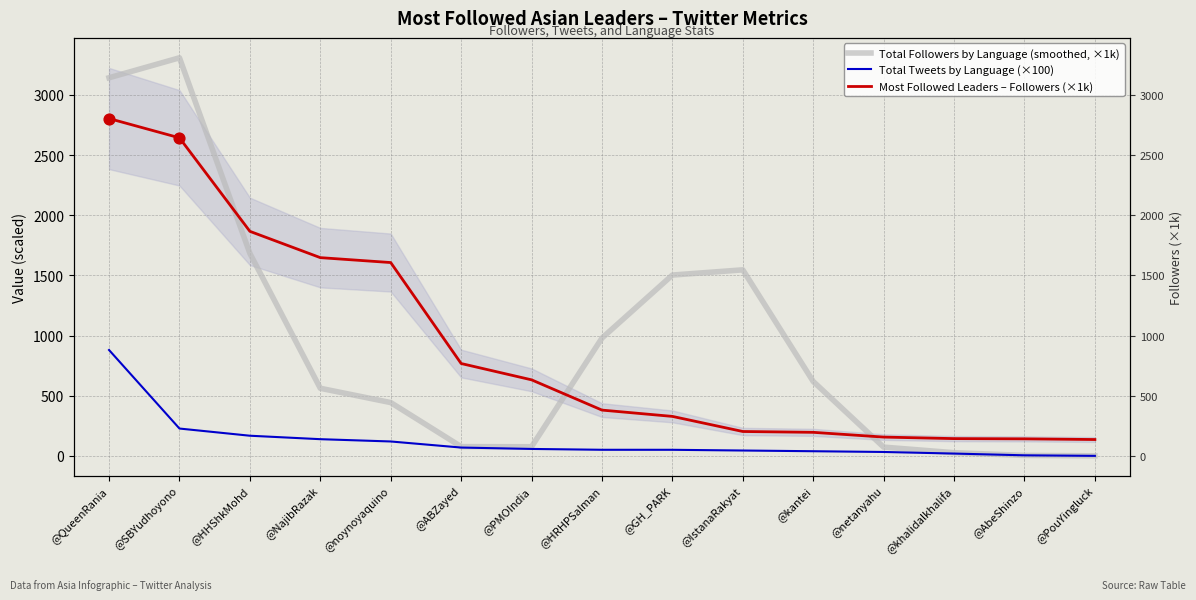

At which category is the sum across all series the highest?

@QueenRania